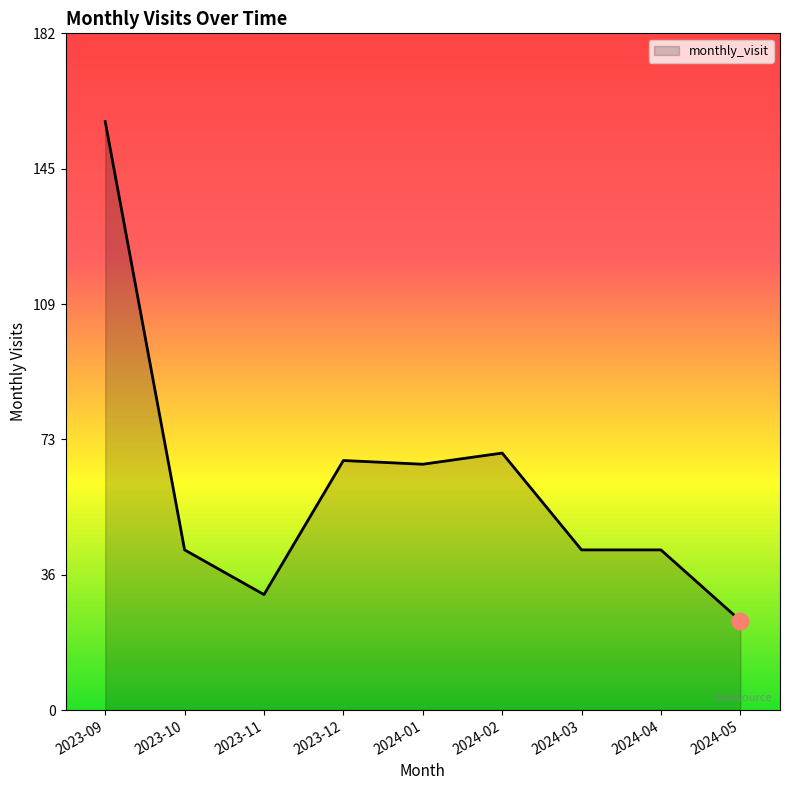

What is the ratio of the value at 2023-12 to the value at 2024-04?

1.6